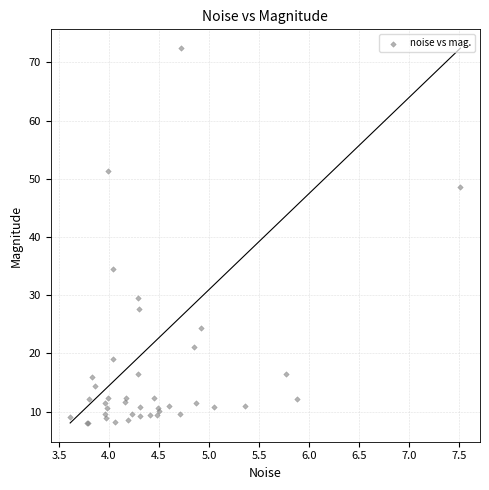

What Y value in the scatter plot is closest to 40?

34.4